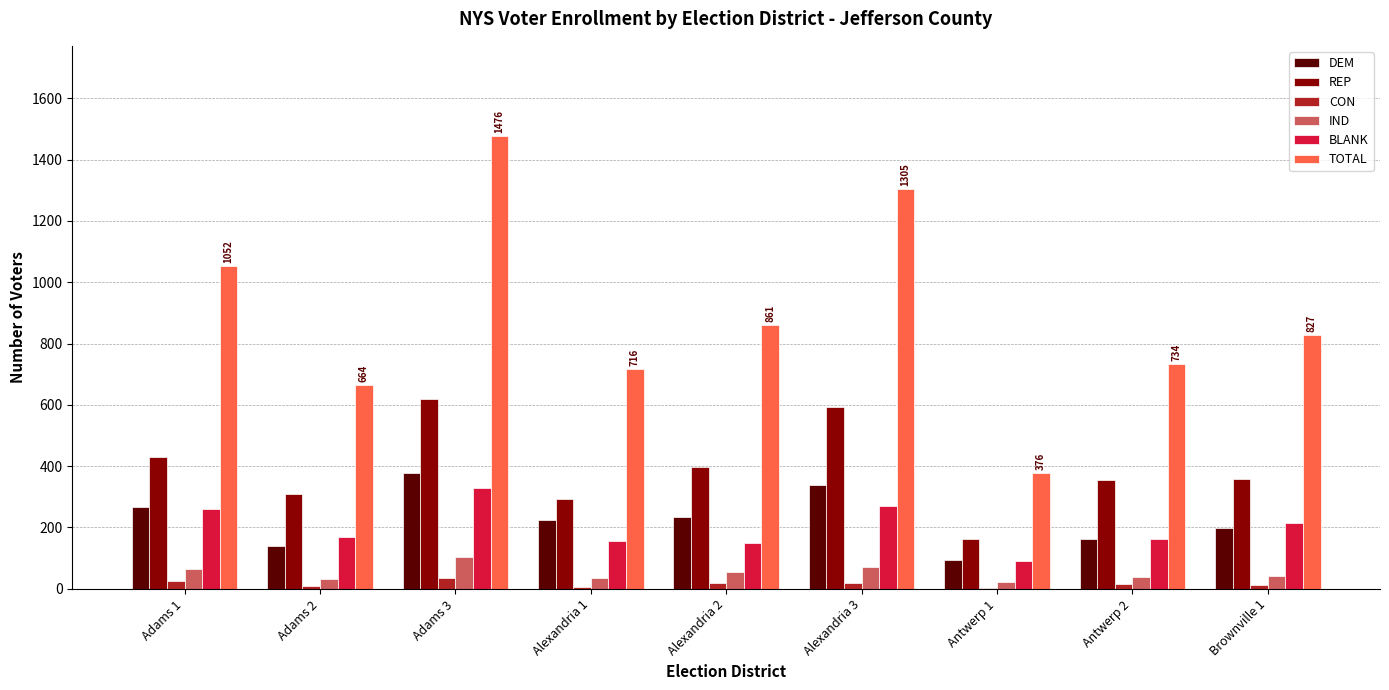

What is the difference between the REP values at Antwerp 1 and Adams 3?

458